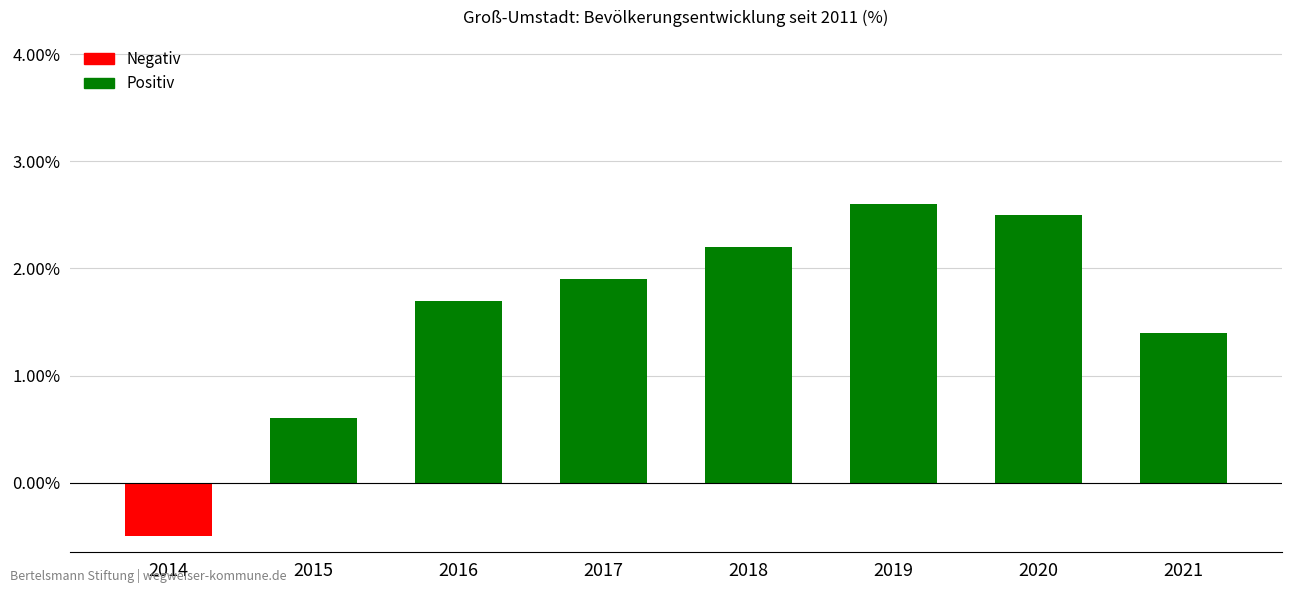

How many values are below 1?

2